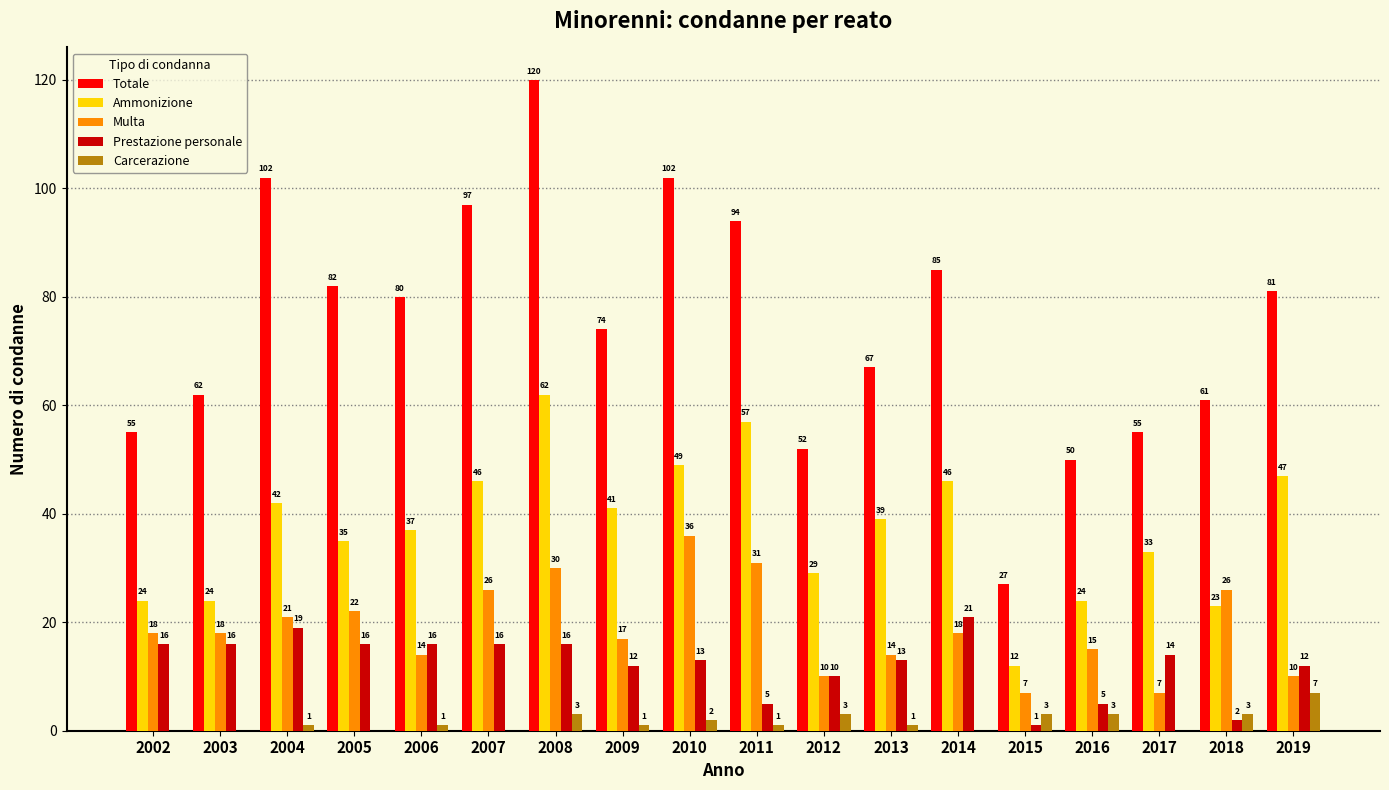

What is the spread (max minus min) of values at 2008?

117